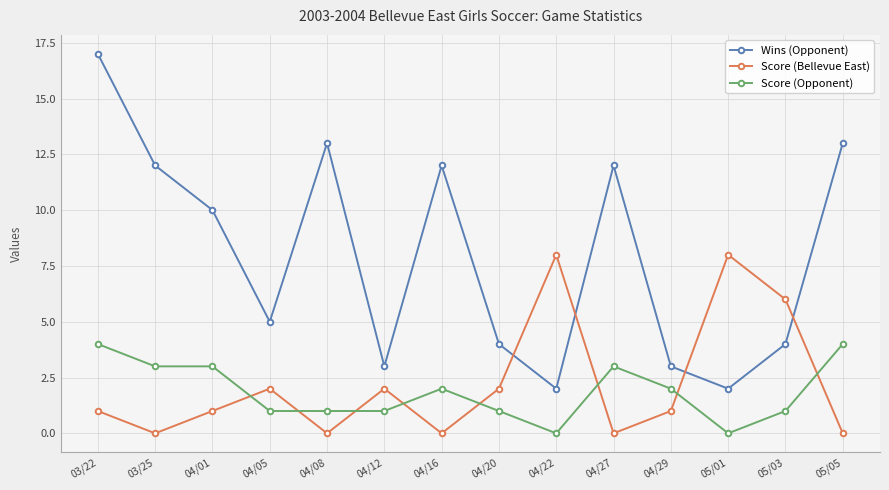

Which category has the highest value across all series?

03/22